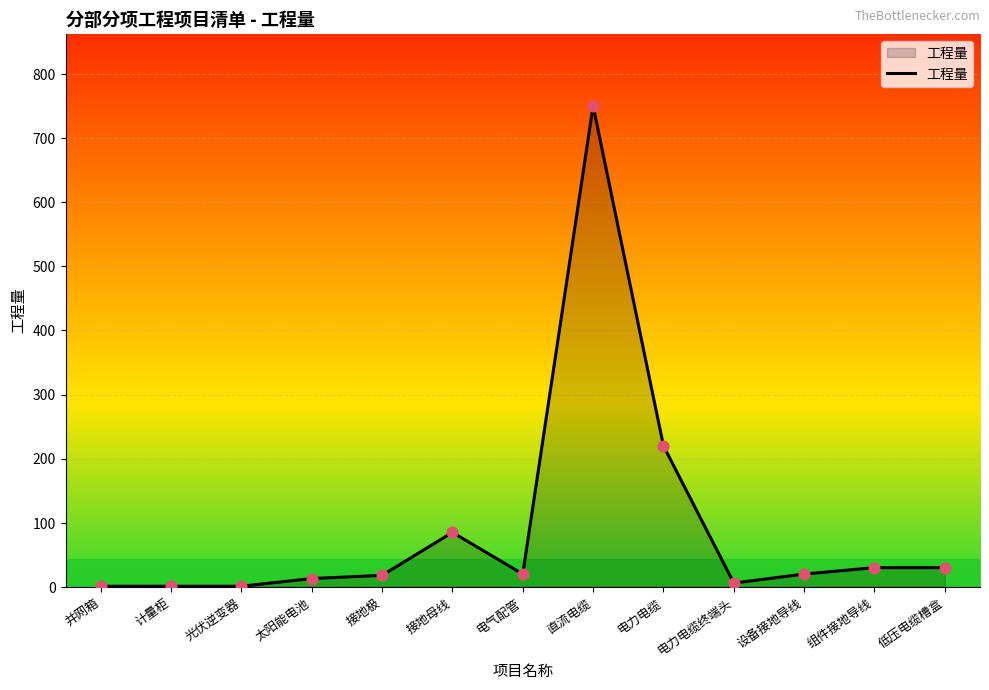

Which has a higher value, 直流电缆 or 电力电缆终端头?

直流电缆